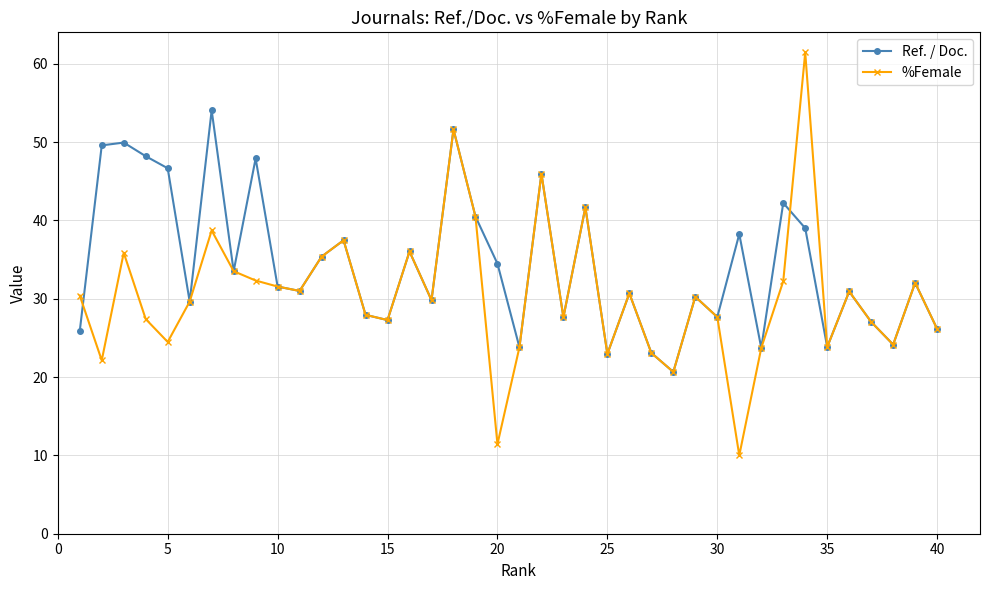

At how many categories does at least one series exceed 16?

40